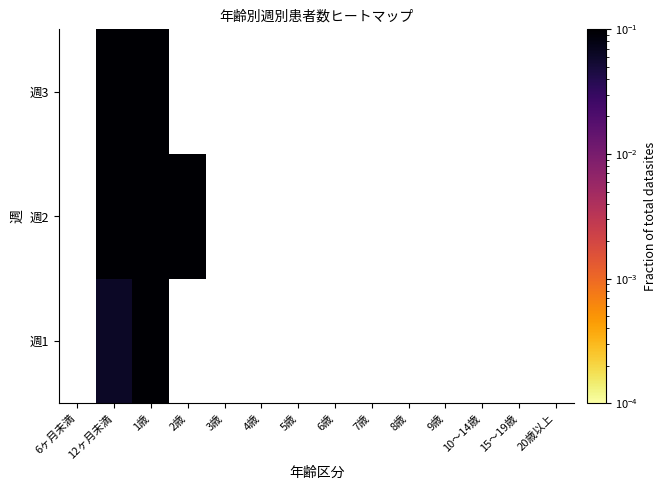

What is the smallest value displayed?

0.1